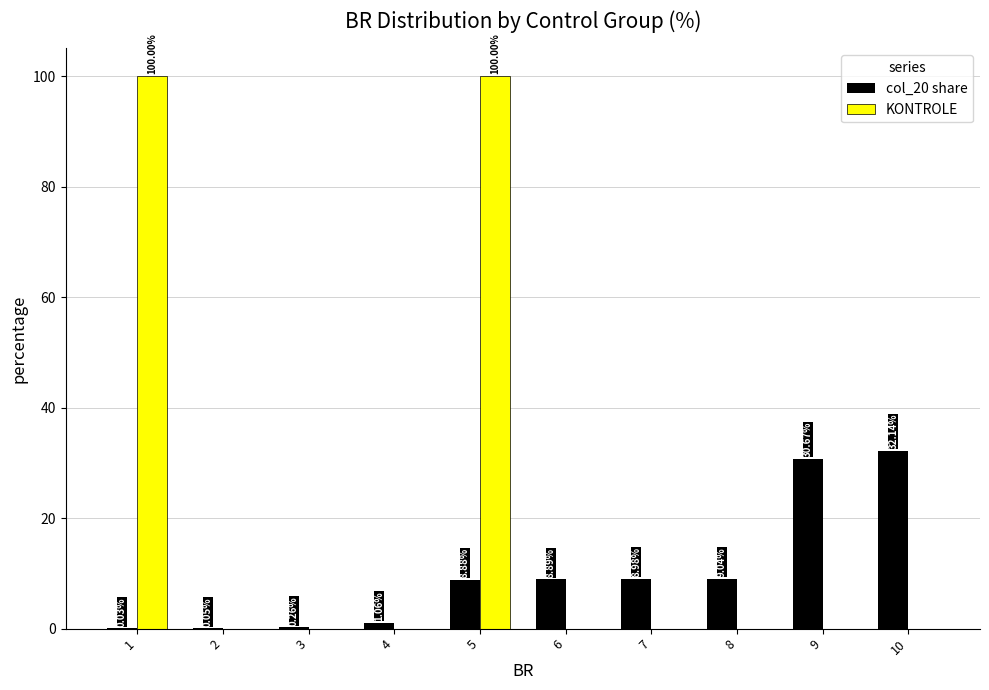

How many series are shown in this chart?

2